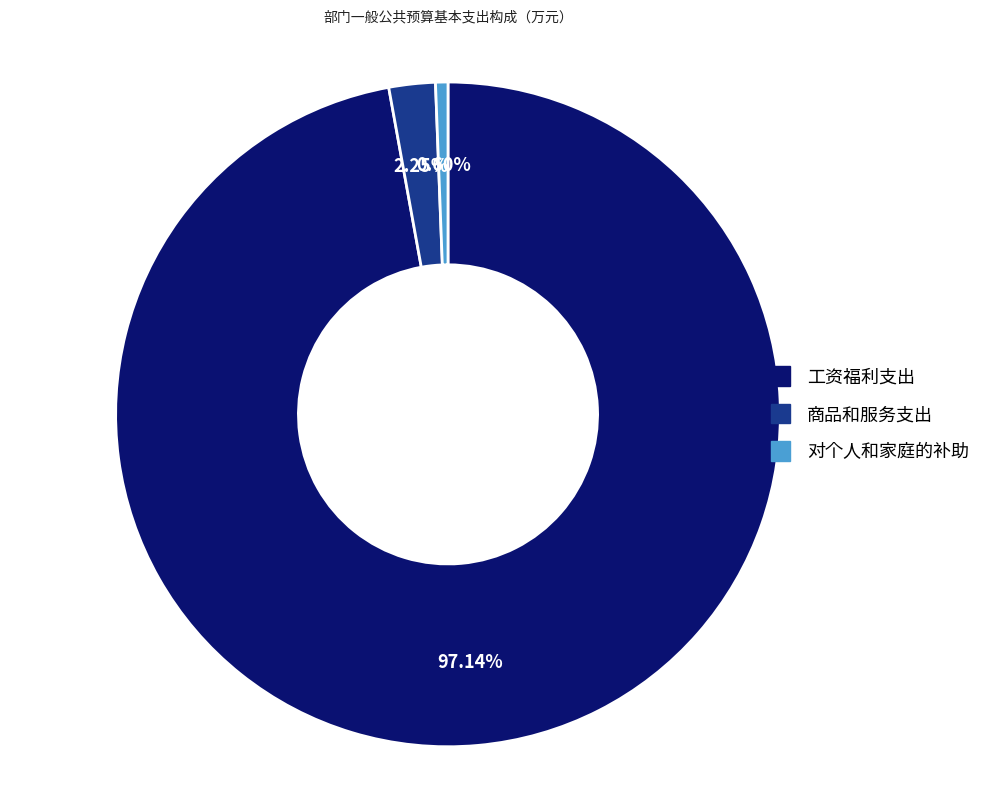

To the nearest percent, what percentage of the pie is 商品和服务支出?

2%